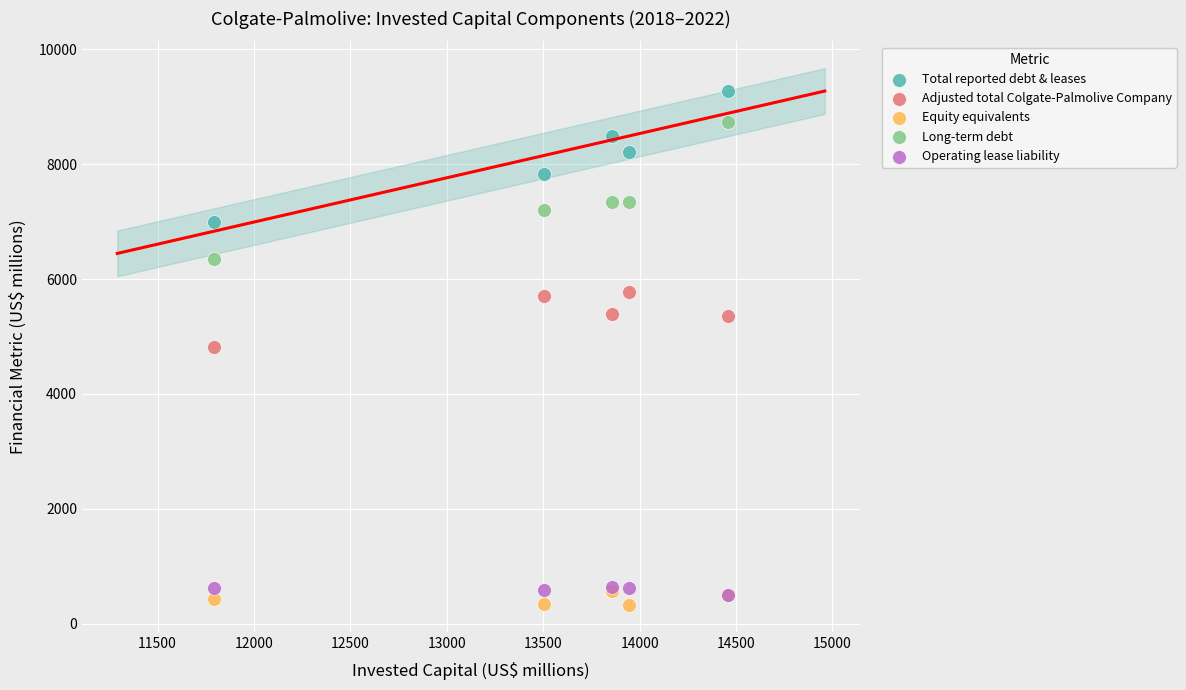

What are all the series names shown in the legend?

Total reported debt & leases, Adjusted total Colgate-Palmolive Company, Equity equivalents, Long-term debt, Operating lease liability